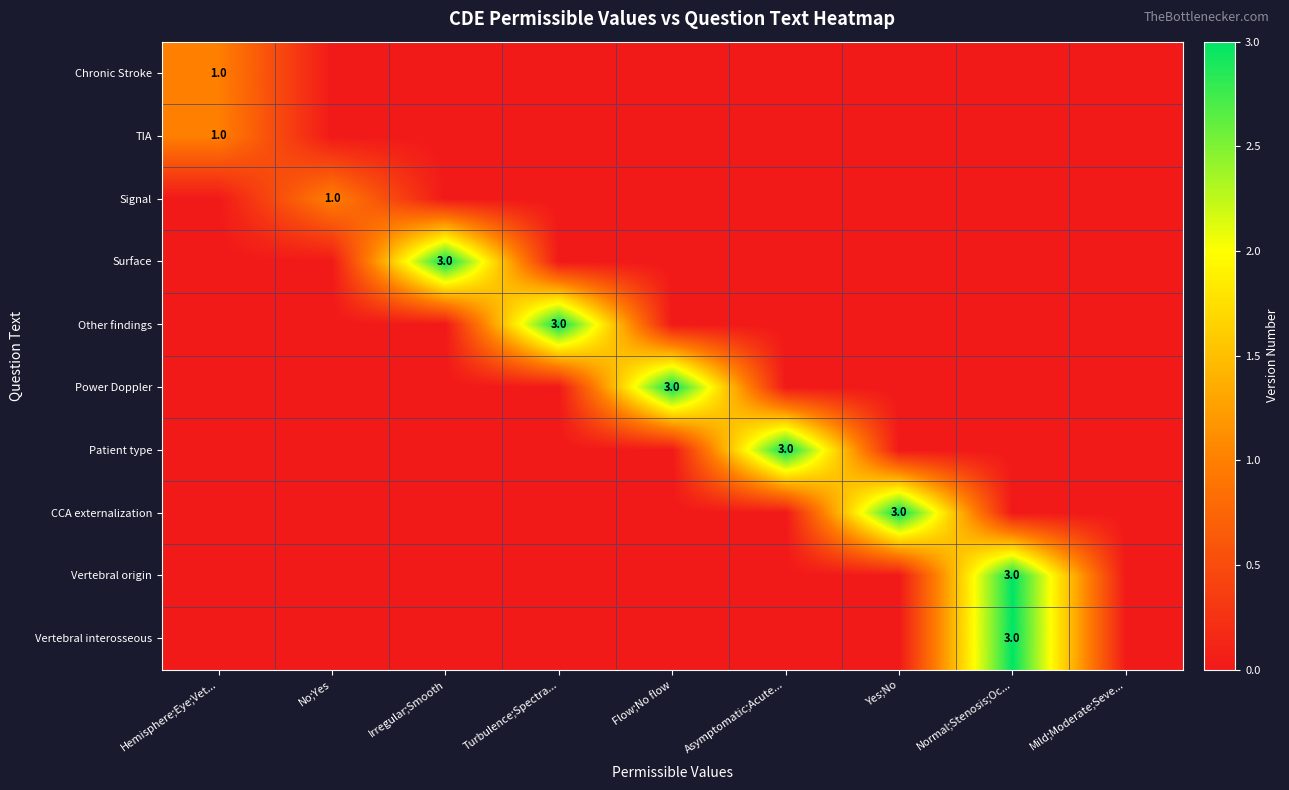

Which series has the largest range (max minus min)?

Surface